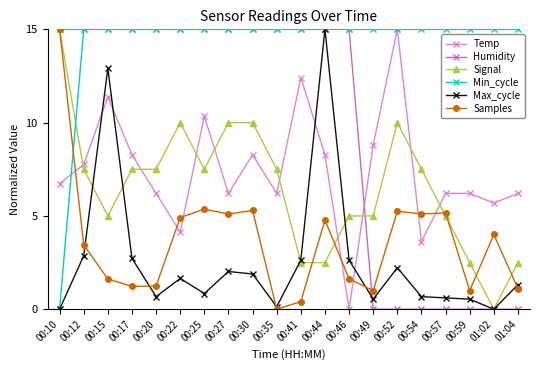

The Humidity series shows 8.5 at 00:52. True or false?

False